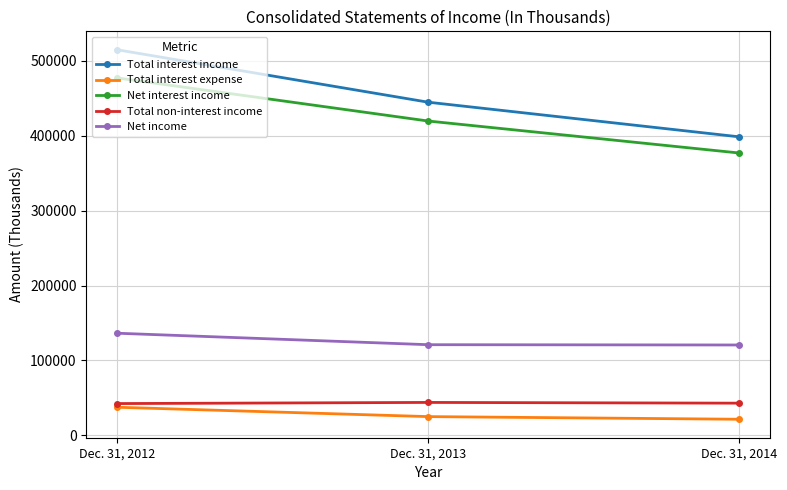

Which series has the widest spread of values?

Total interest income